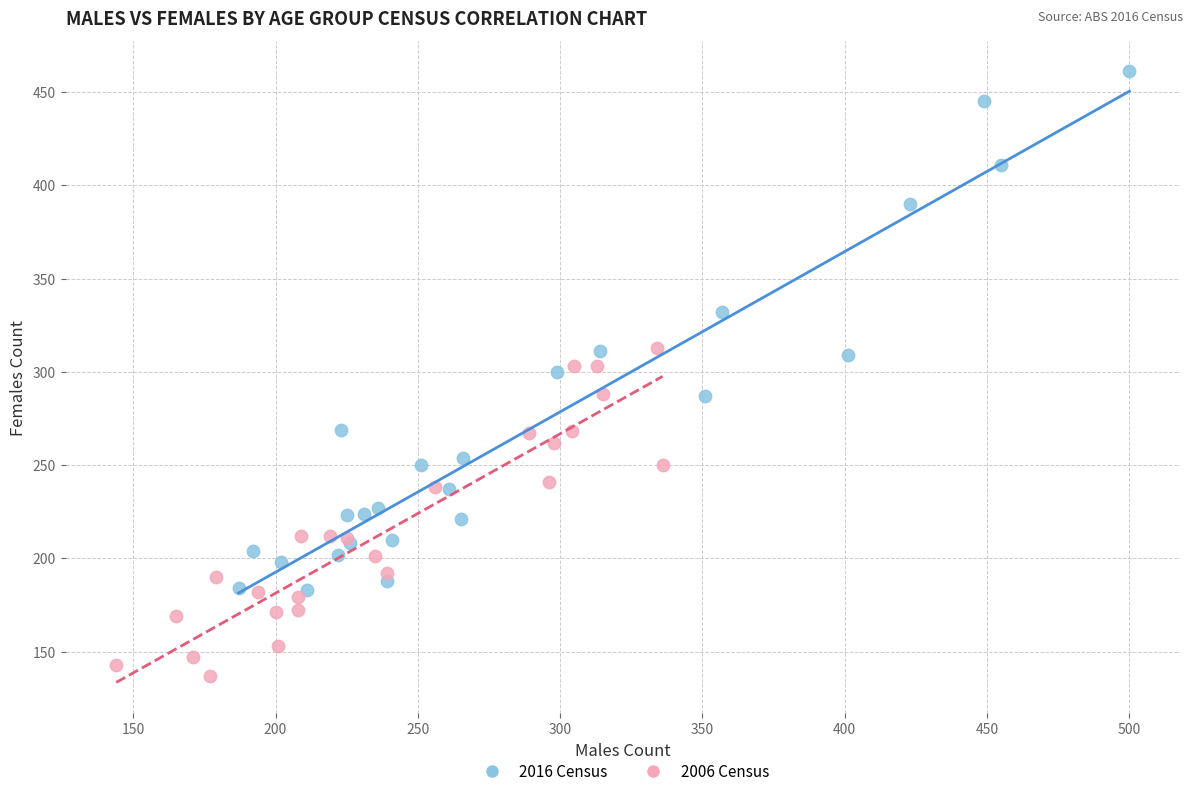

Which series has the largest Y range (max minus min)?

2016 Census